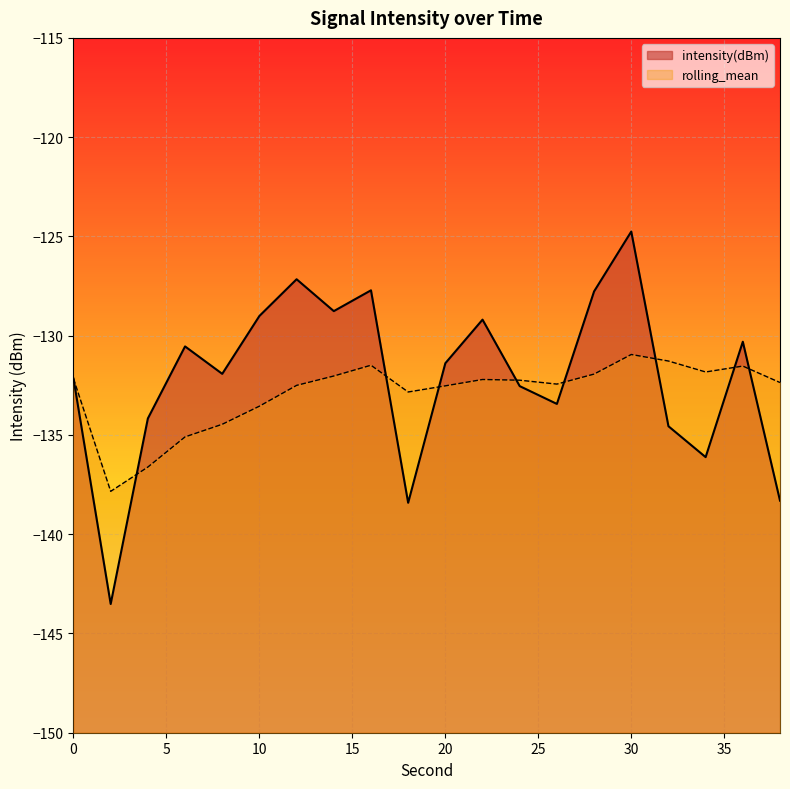

Where is rolling_mean nearest to the value -134?

10